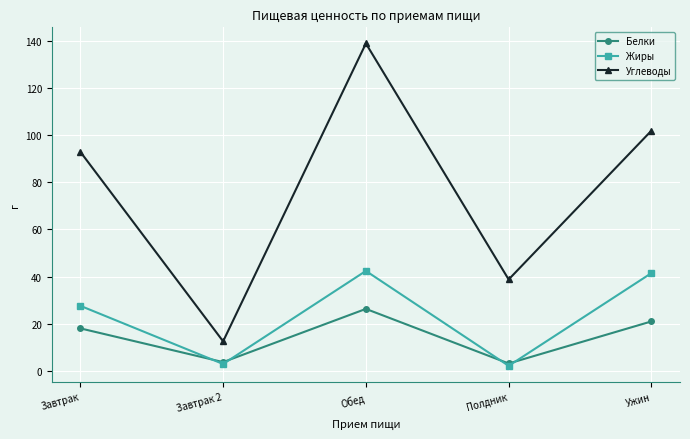

Count the number of data series in this chart.

3